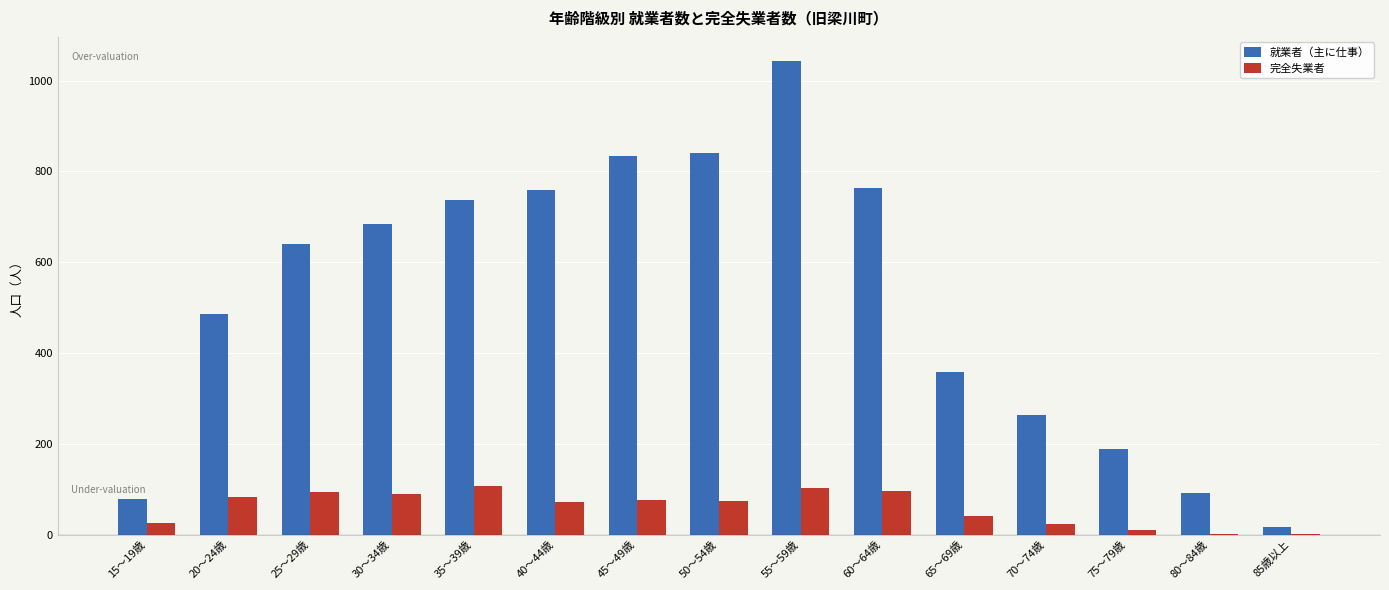

What is the total value across all series at 60～64歳?

860